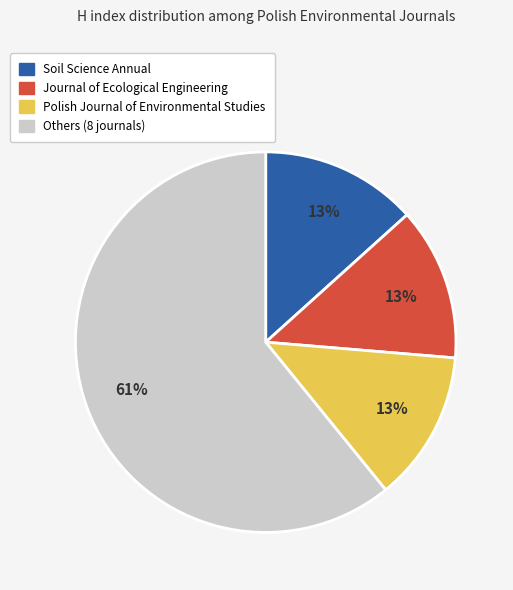

To the nearest percent, what percentage of the pie is Others (8 journals)?

61%